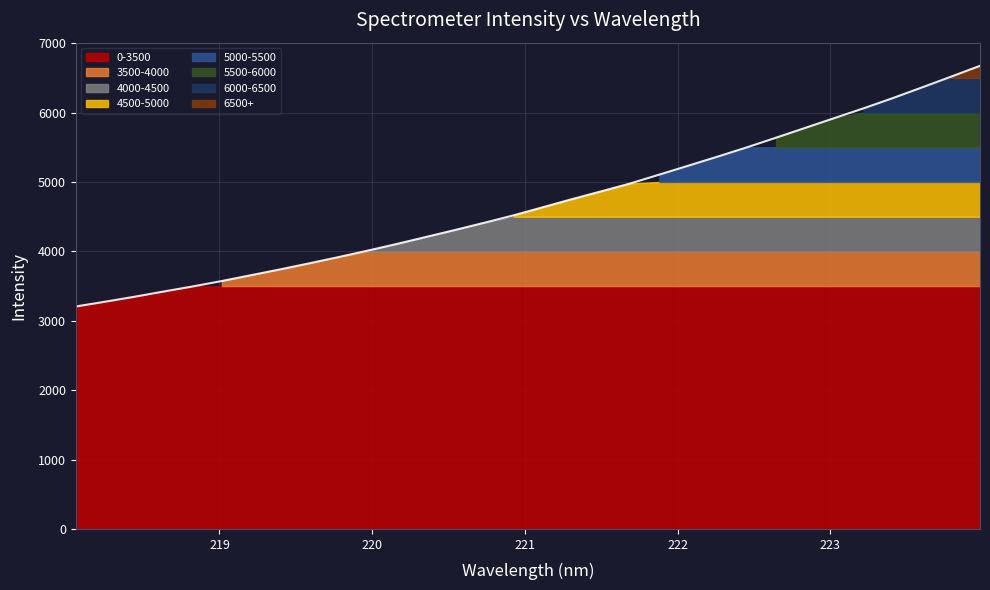

What is the label of the 31st point from the left?

223.7895